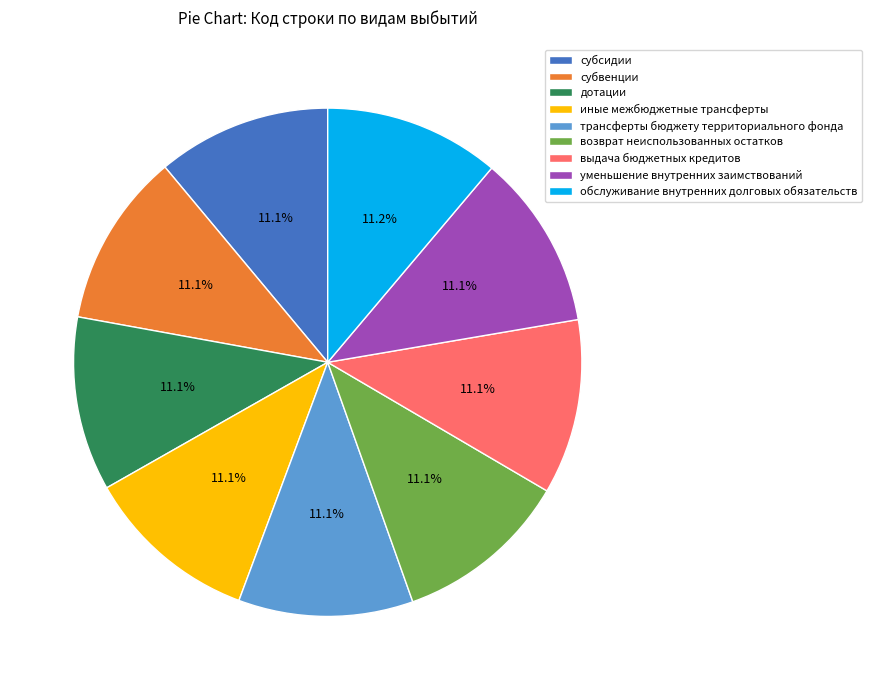

Approximately how many times larger is the value at субвенции compared to возврат неиспользованных остатков?

1.0